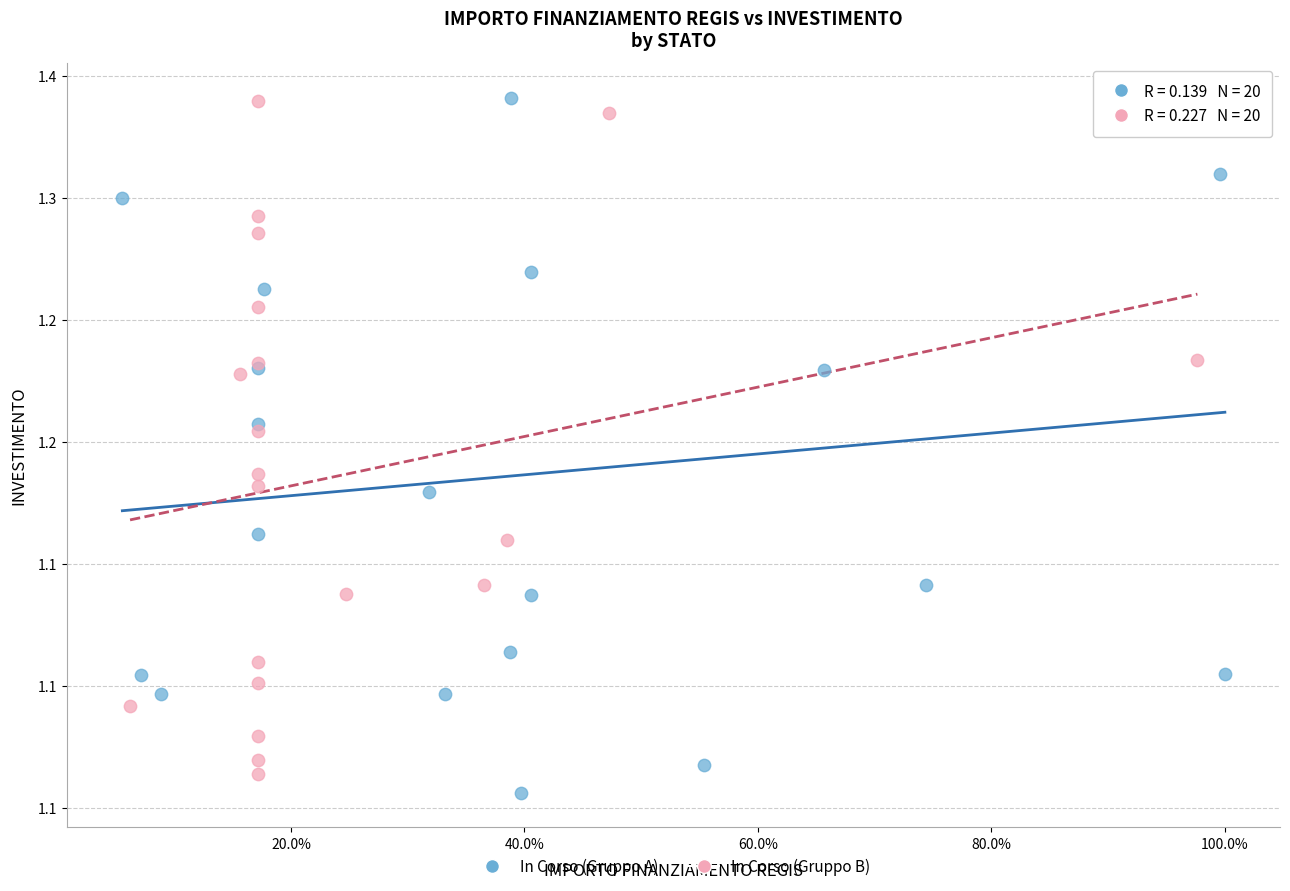

Which series has the largest Y range (max minus min)?

In Corso (Gruppo A)